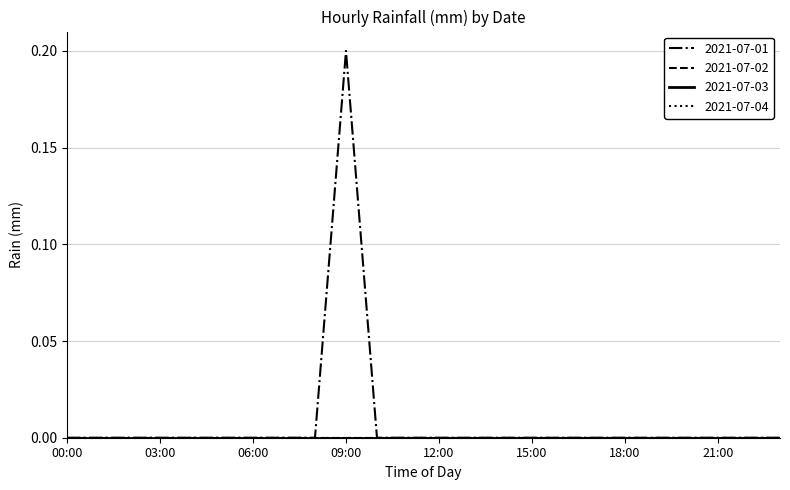

What are all the series names shown in the legend?

2021-07-01, 2021-07-02, 2021-07-03, 2021-07-04